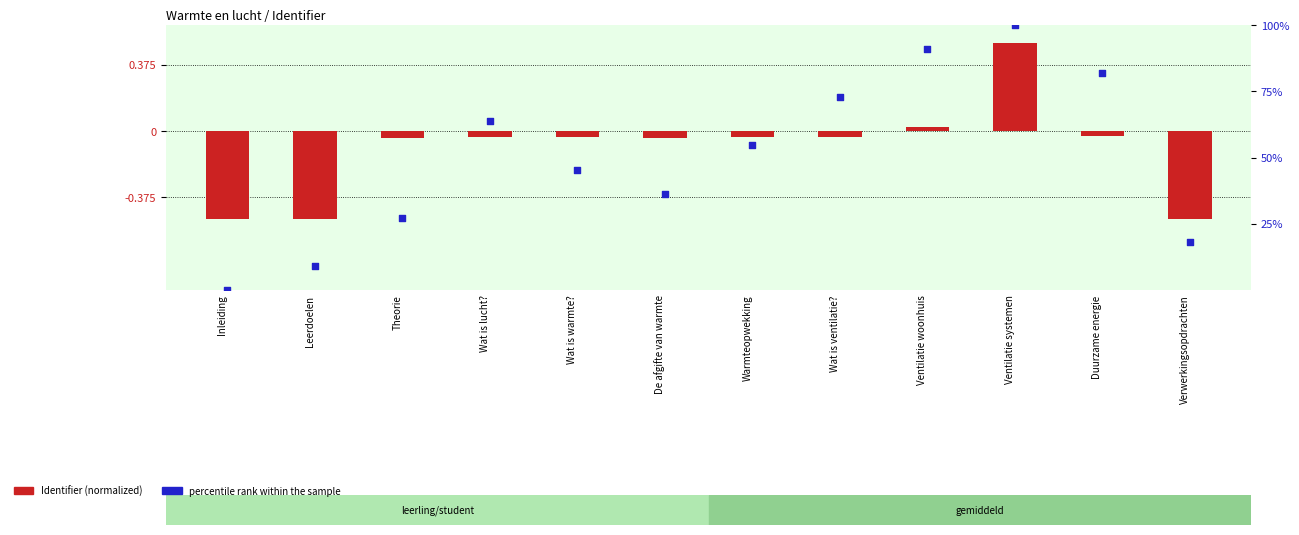

At which category is the sum across all series the highest?

Ventilatie systemen